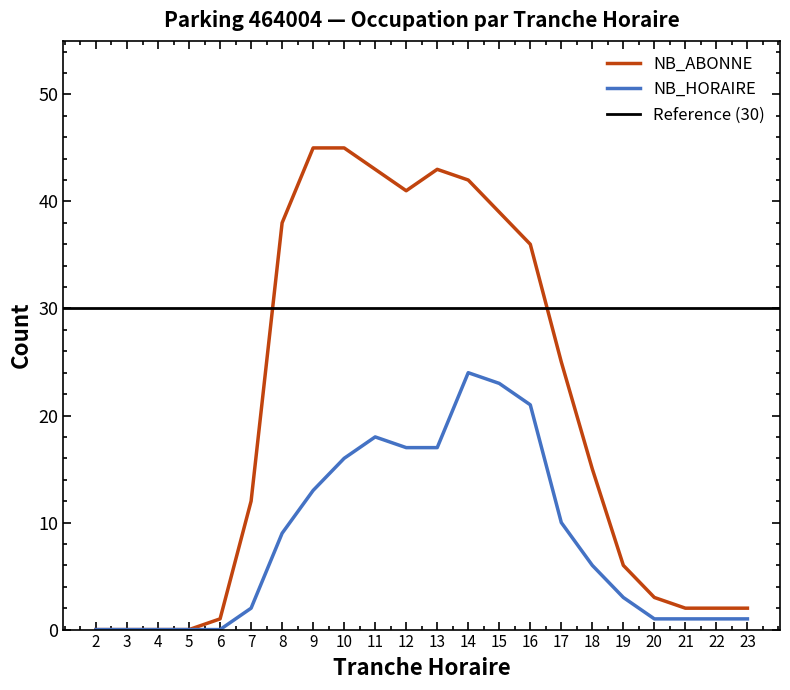

At 13, list the series in order from smallest to largest.

NB_HORAIRE, NB_ABONNE